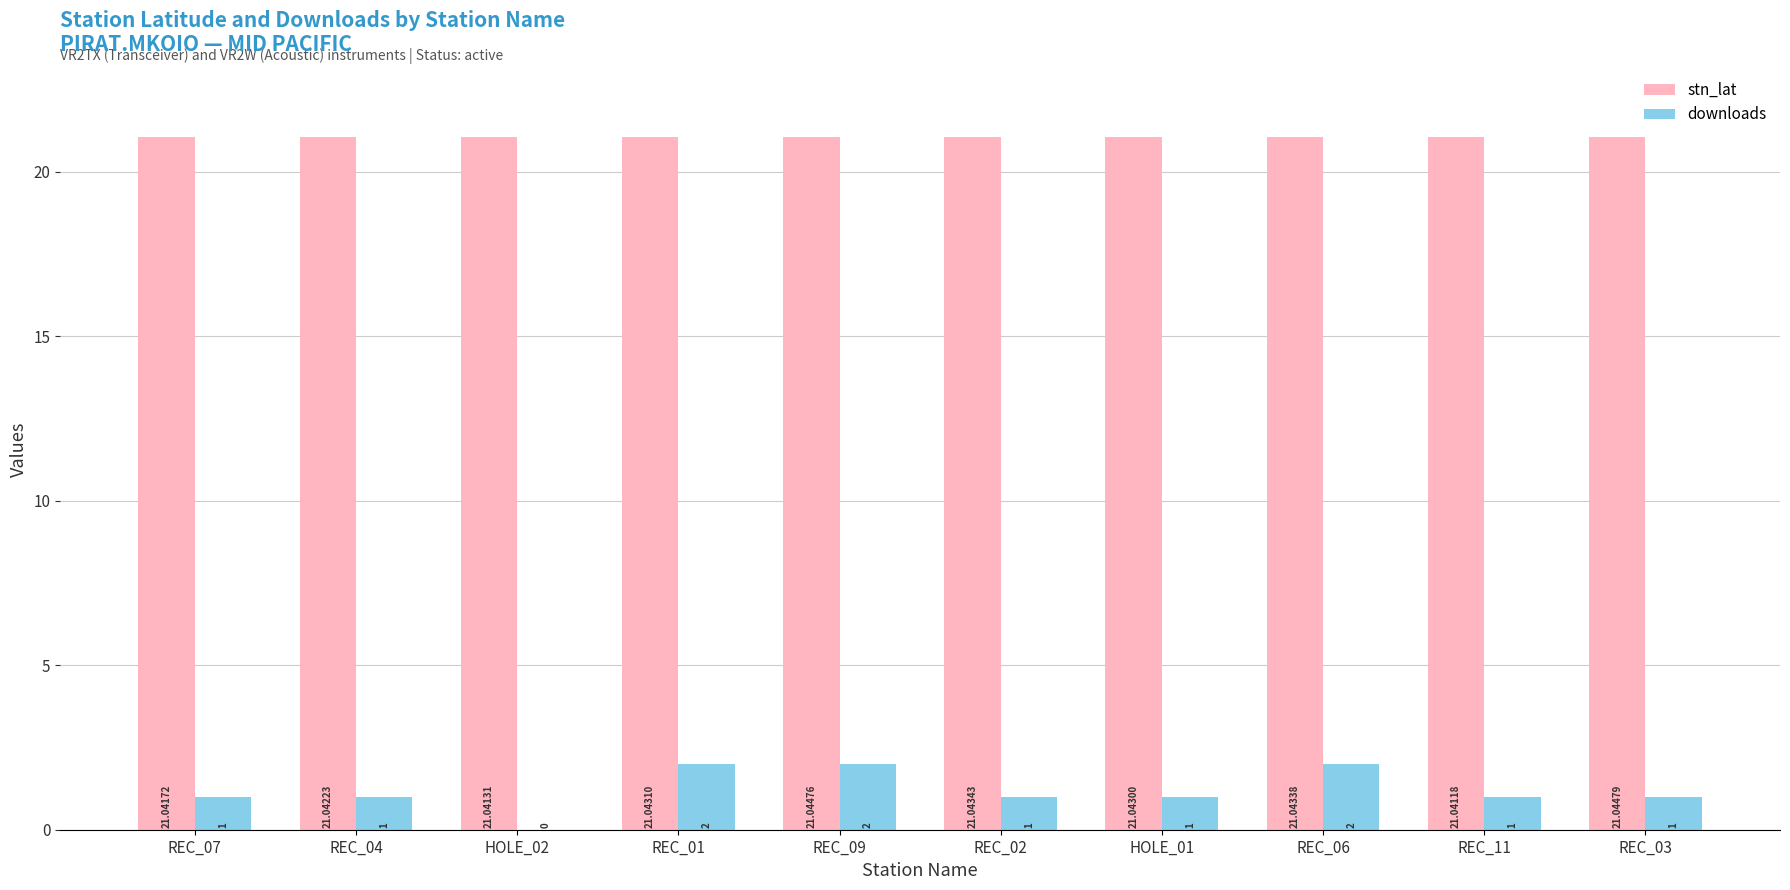

Between HOLE_02 and REC_11, which series saw the biggest shift?

downloads